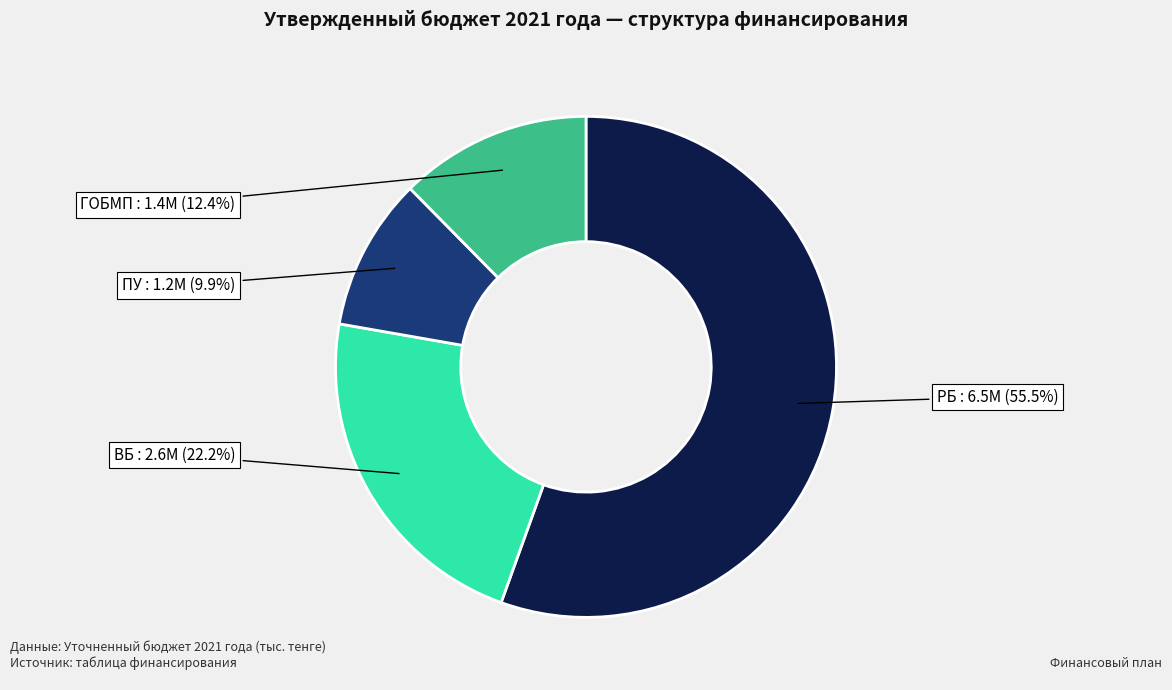

Which slice is the largest?

РБ